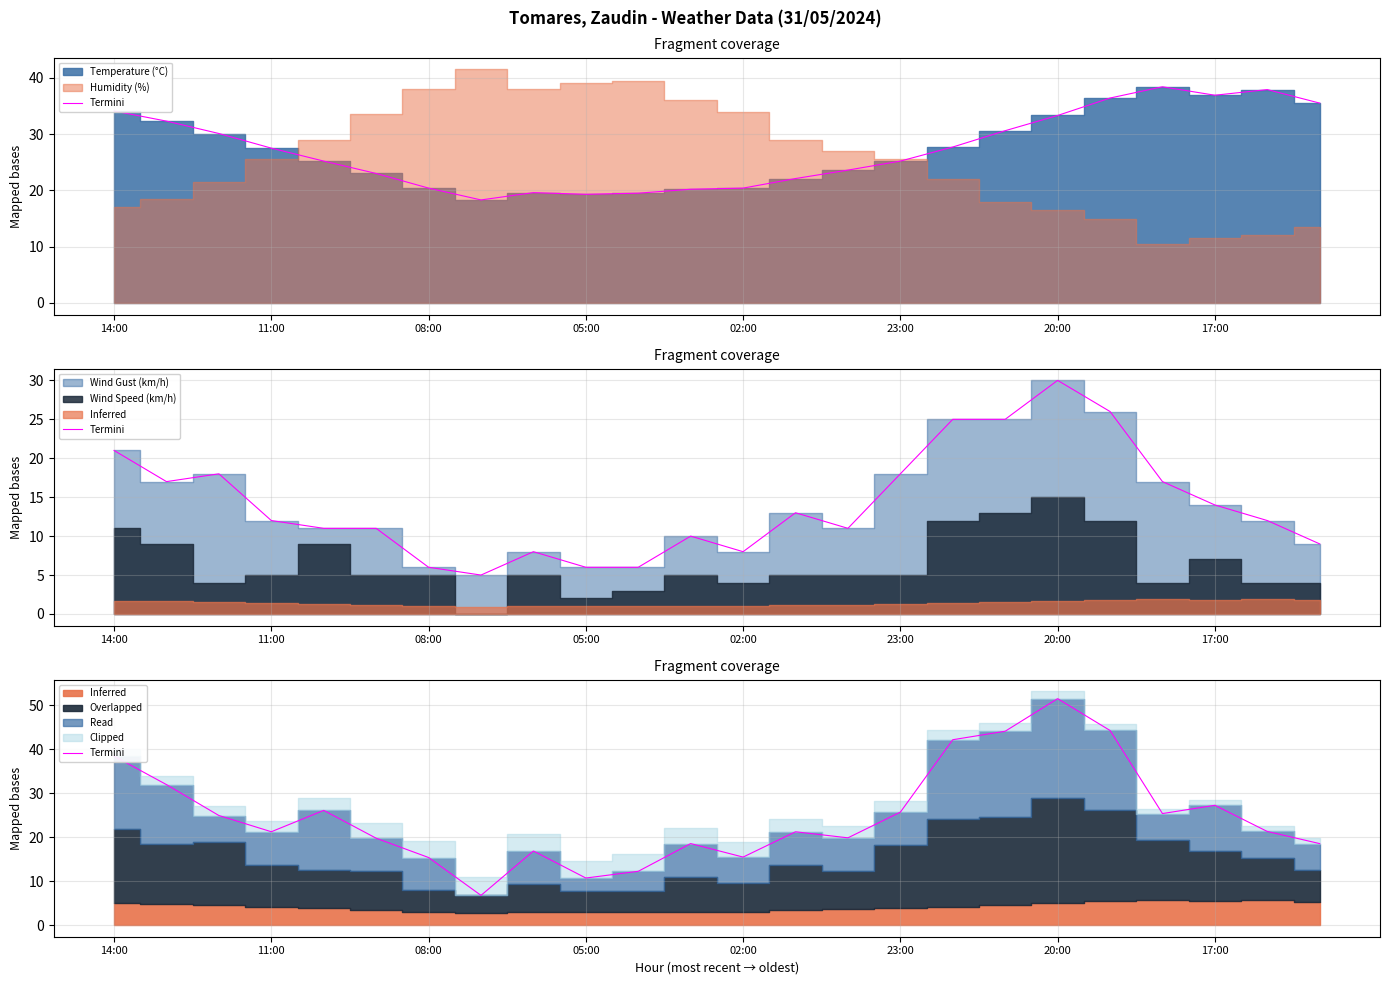

What is the difference between the values at 9 and 8?

6.1